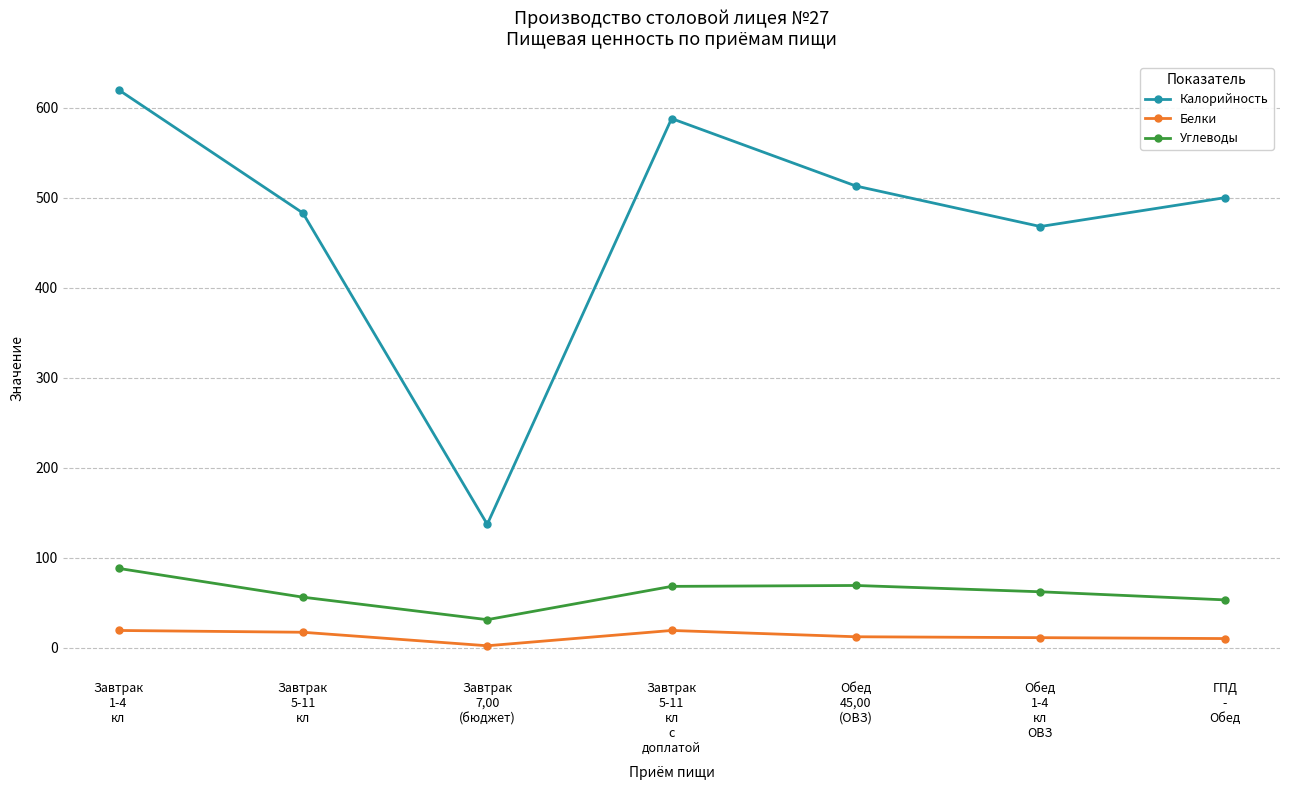

At which category does Калорийность reach its first local valley?

Завтрак
7,00
(бюджет)